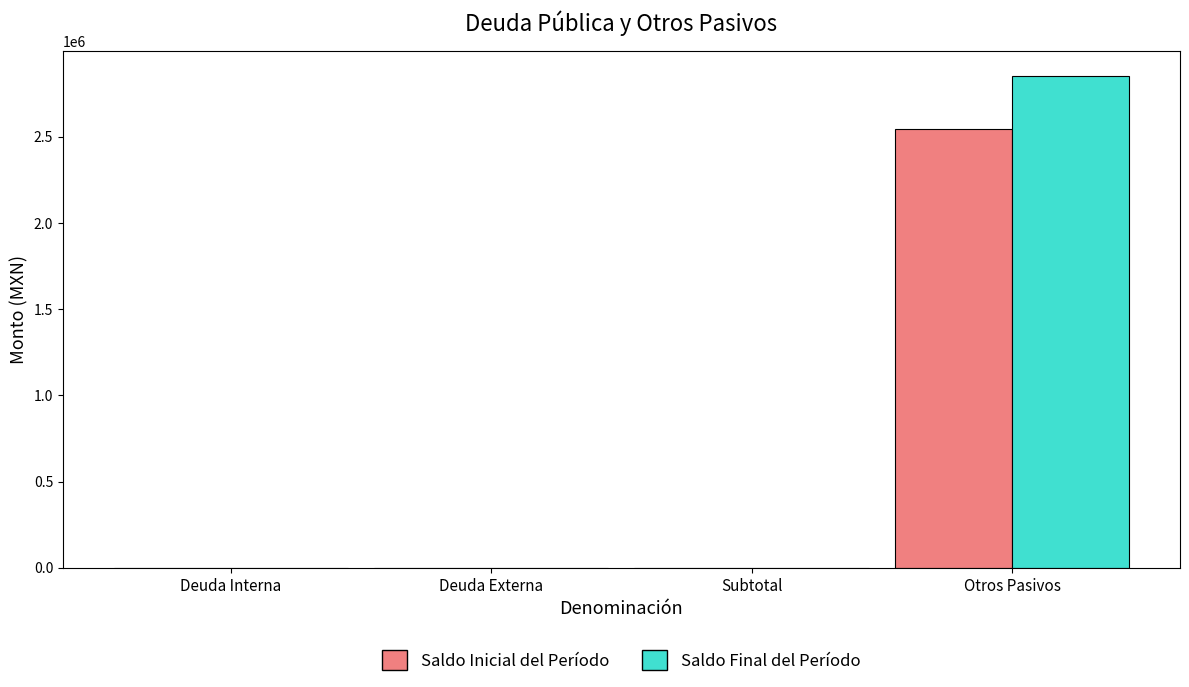

At which category is the sum across all series the highest?

Otros Pasivos